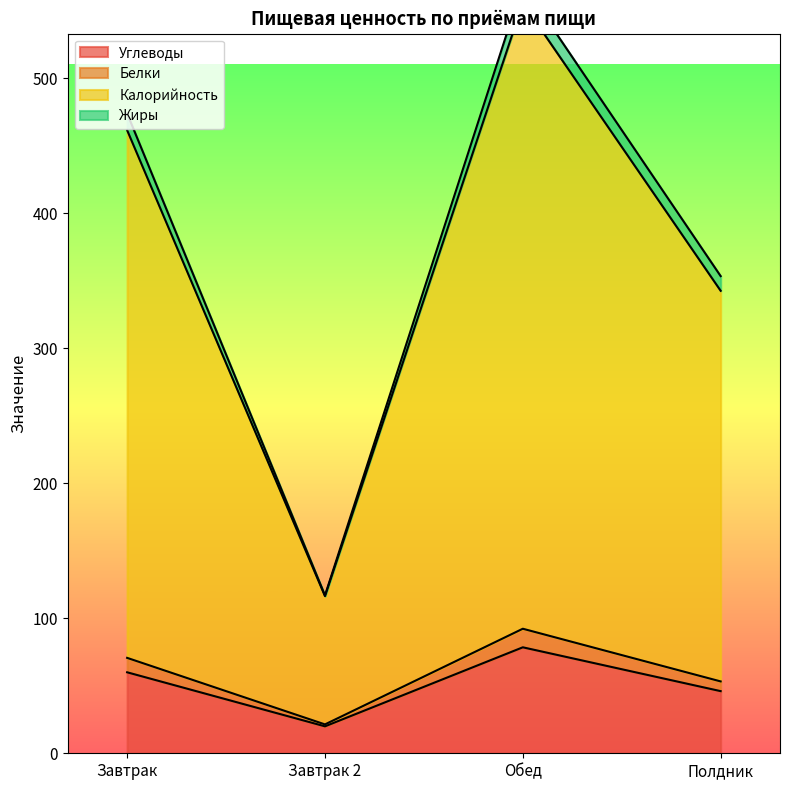

What is the highest value of the Калорийность series?

569.6